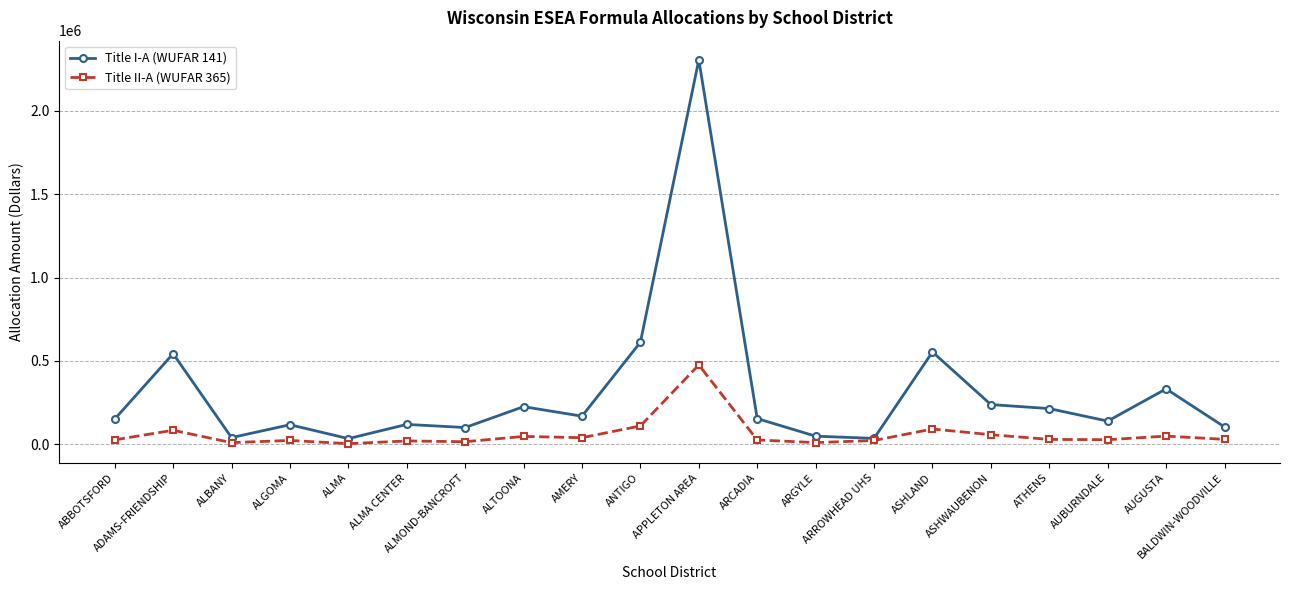

How many lines are shown in the chart?

2